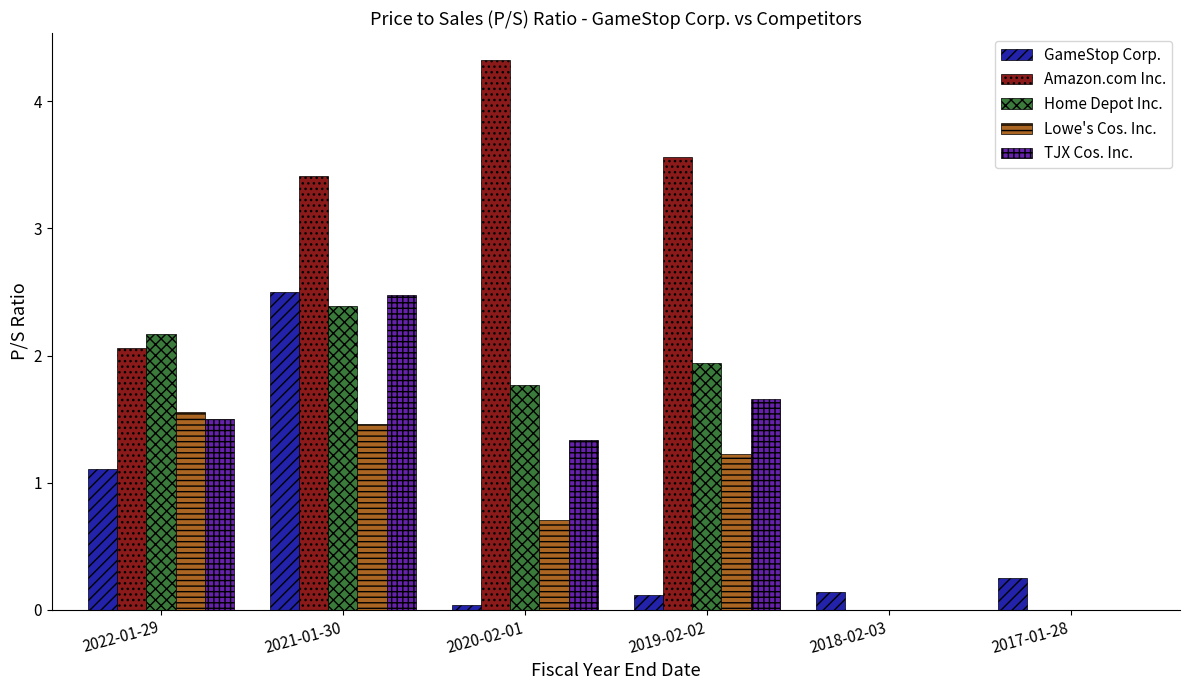

True or false: GameStop Corp. has a value of 0.0 at 2020-02-01.

True